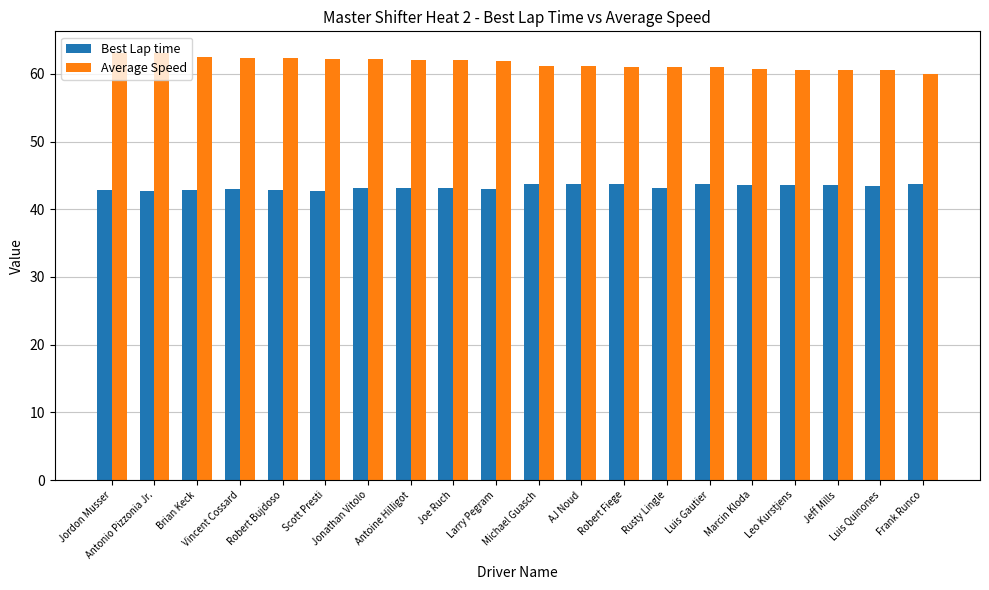

The value of Best Lap time at AJ Noud is 43.8. True or false?

True